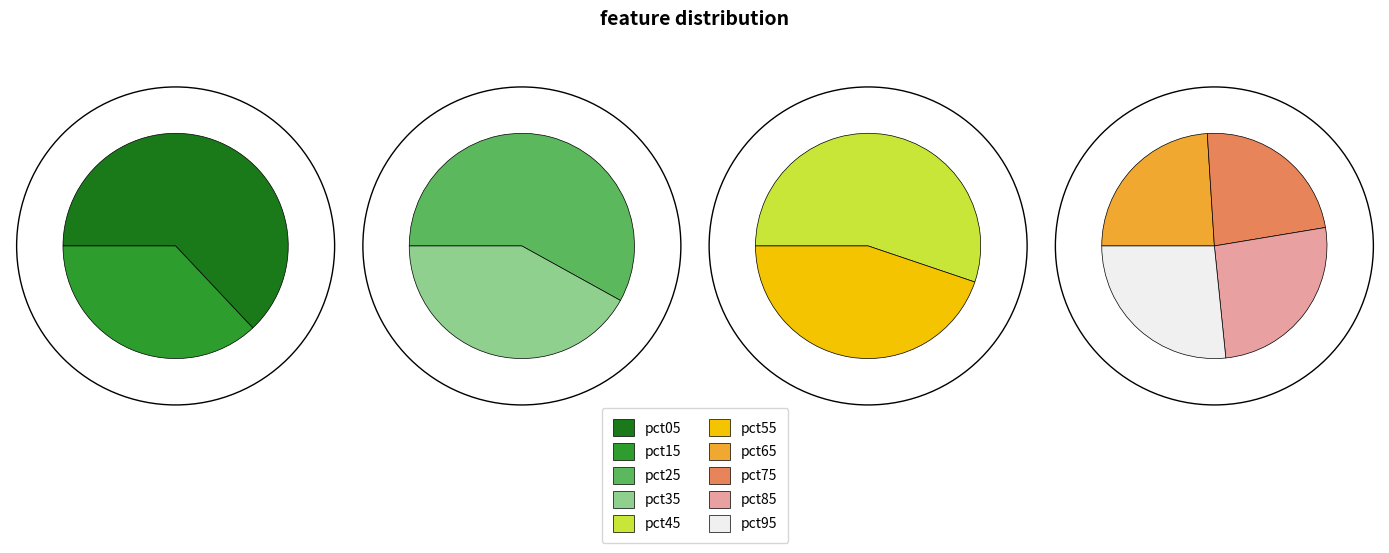

Is the sum of pct55 and pct05 greater than half?

No